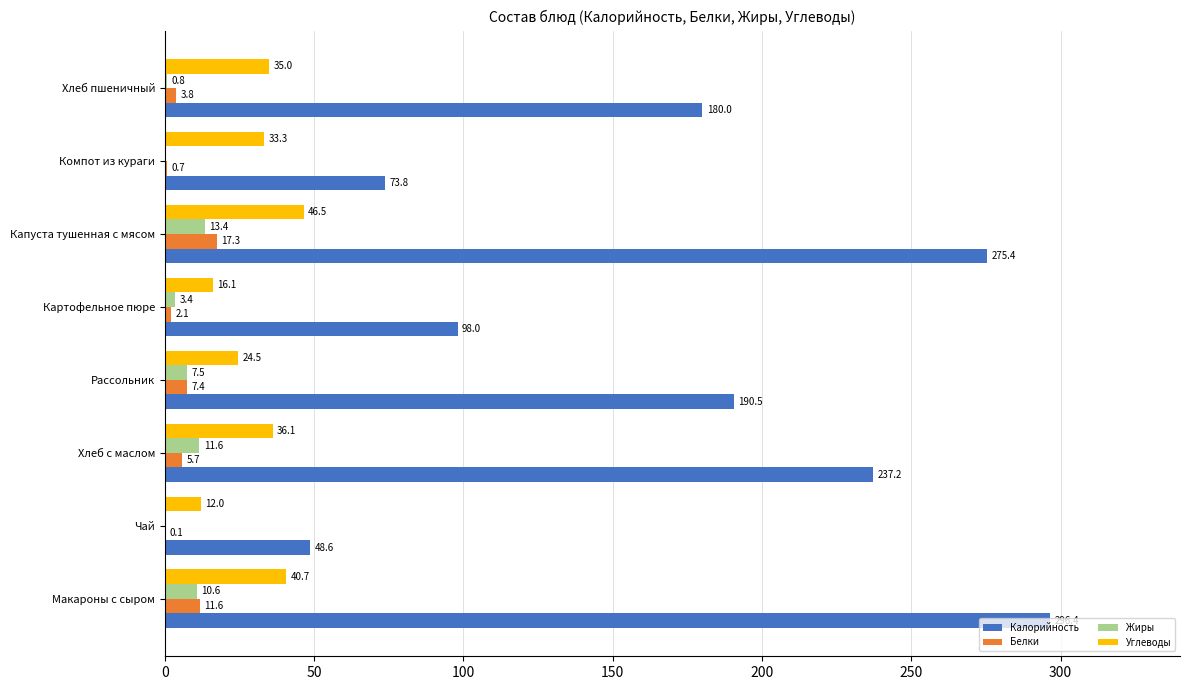

Between Макароны с сыром and Компот из кураги, which series saw the biggest shift?

Калорийность